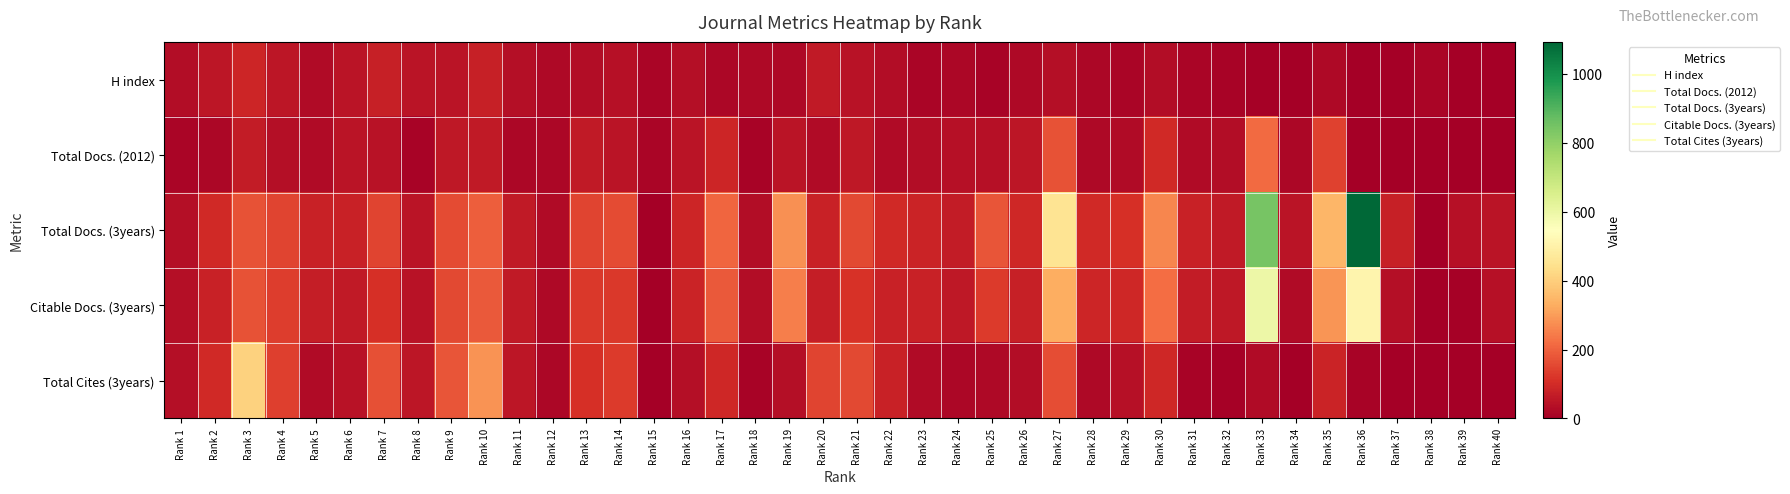

At how many categories does at least one series exceed 285?

6